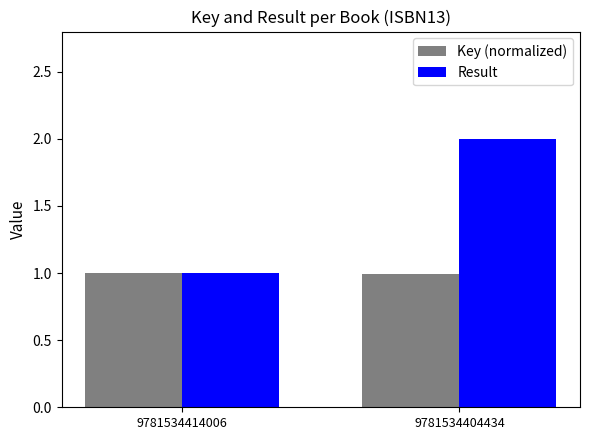

What is the sum of the Key (normalized) values at 9781534414006 and 9781534404434?

2.0